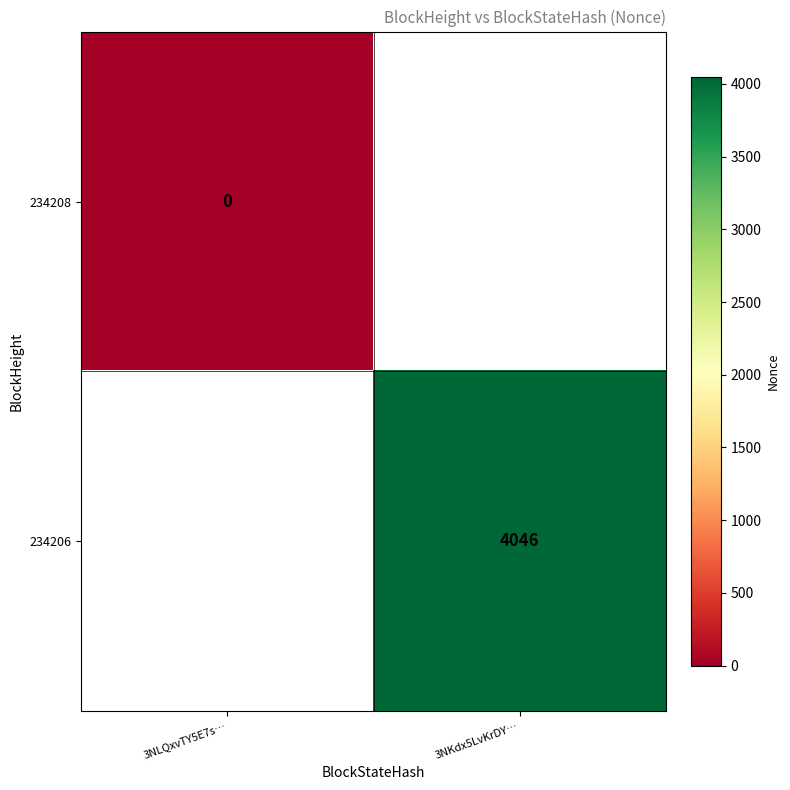

Is the value of 234206 at 3NKdx5LvKrDY… greater than the value of 234208 at 3NLQxvTY5E7s…?

Yes